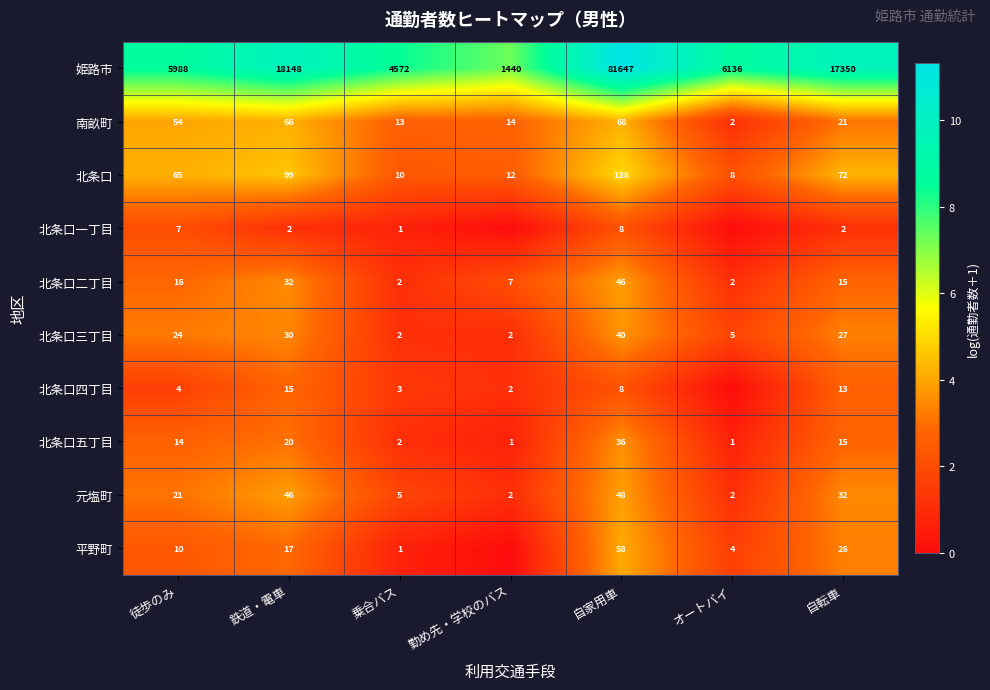

What is the difference between the 南畝町 values at 徒歩のみ and 自転車?

33